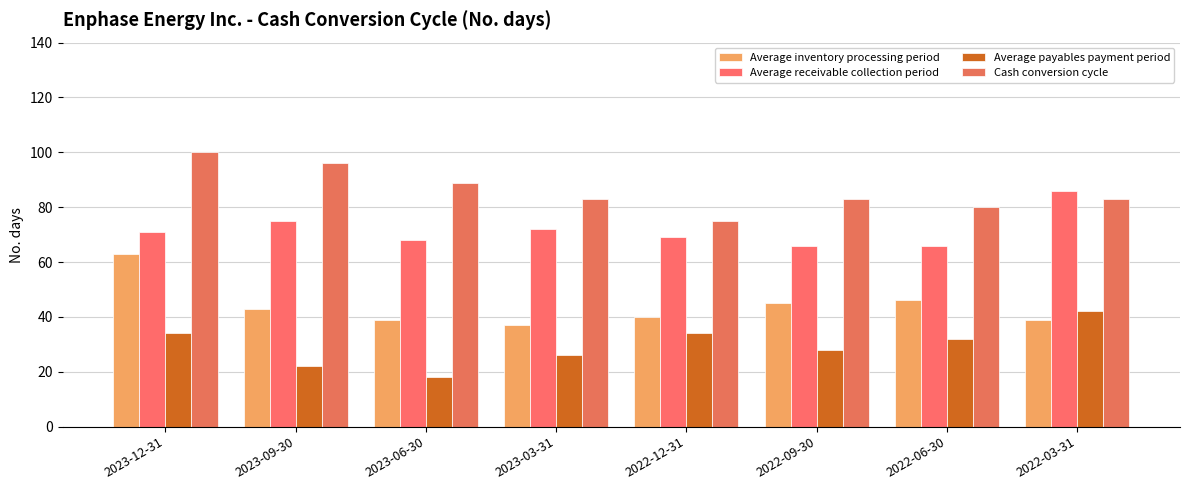

The value of Average inventory processing period at 2022-12-31 is 40. True or false?

True